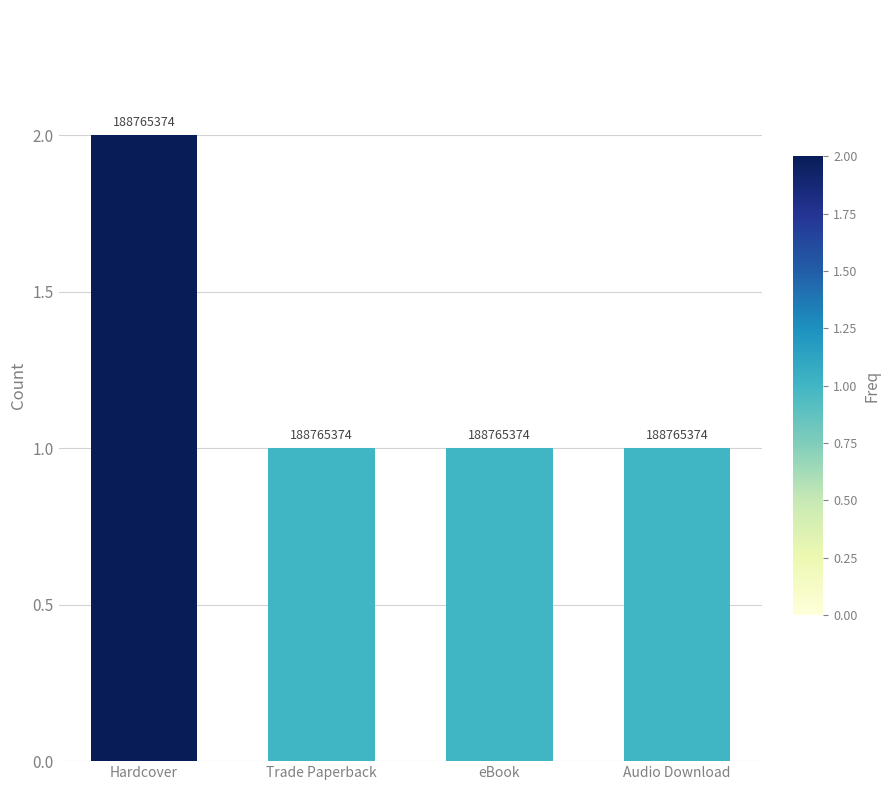

List the labels in order of value, smallest first.

Trade Paperback, eBook, Audio Download, Hardcover